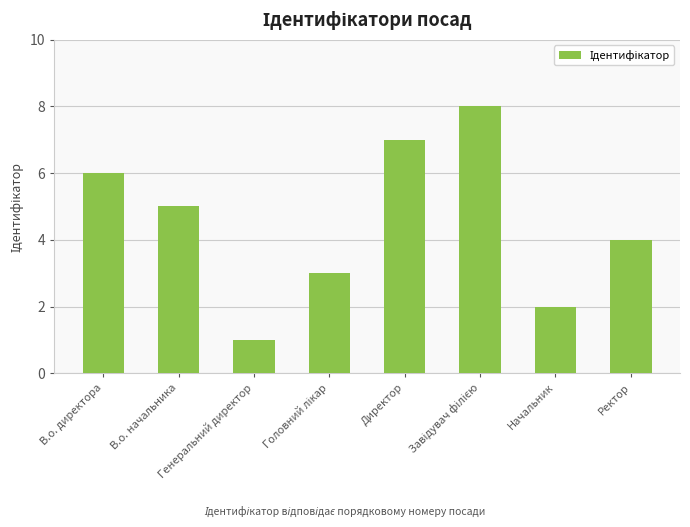

What is the sum of all values?

36